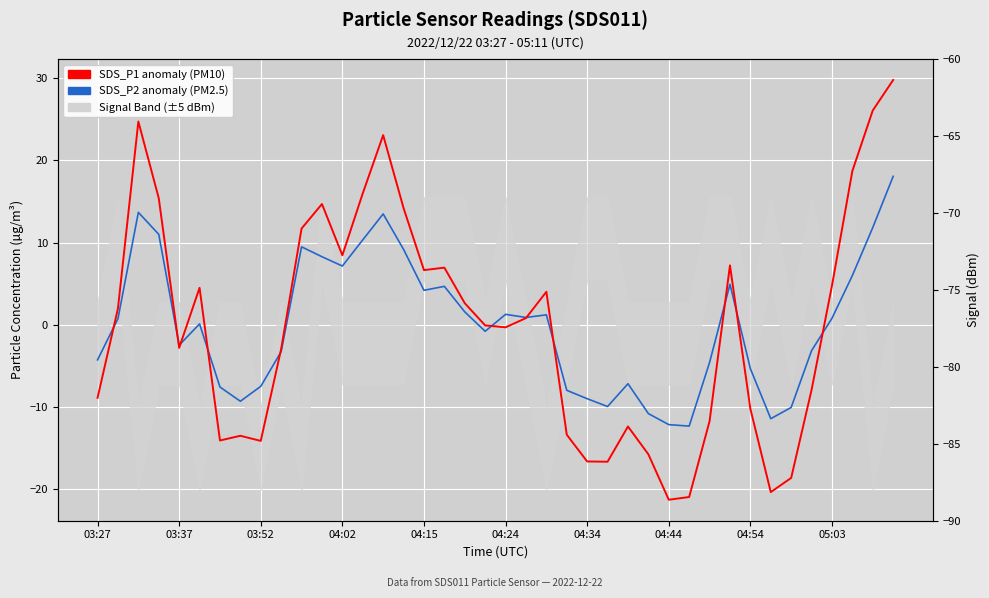

Read the SDS_P1 anomaly (PM10) value at 18.

2.6